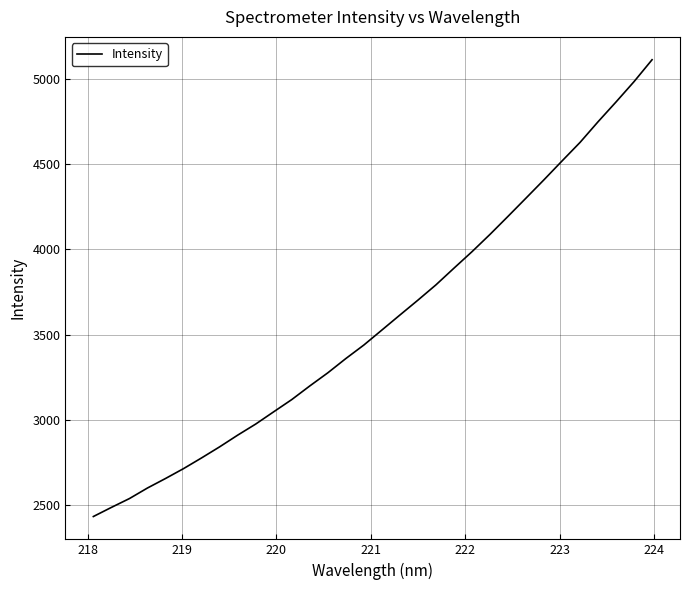

How many series are shown in this chart?

1